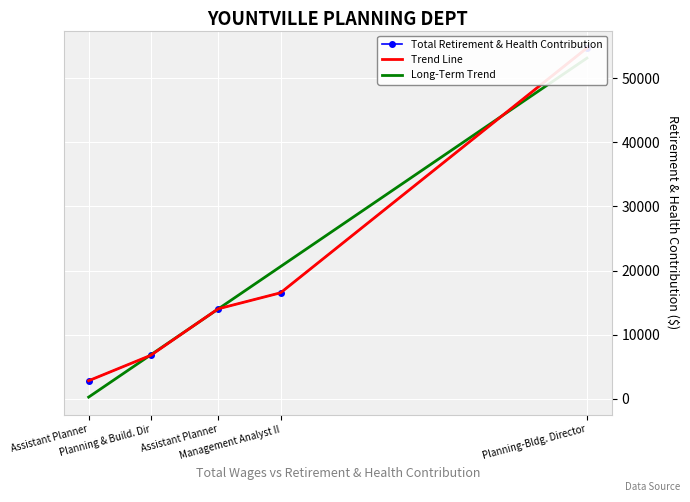

Is it true that the value at Assistant Planner is 4106?

False